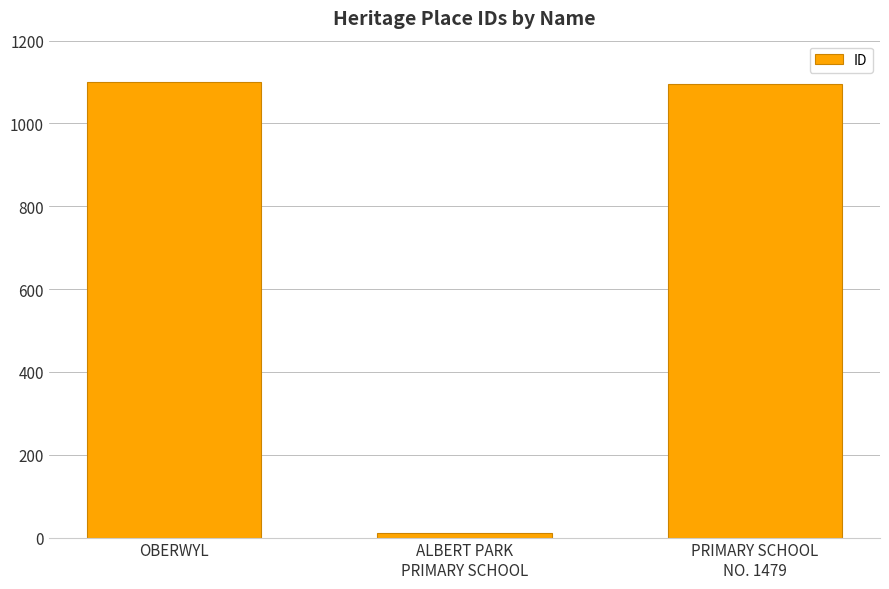

What position from the left is PRIMARY SCHOOL
NO. 1479?

3